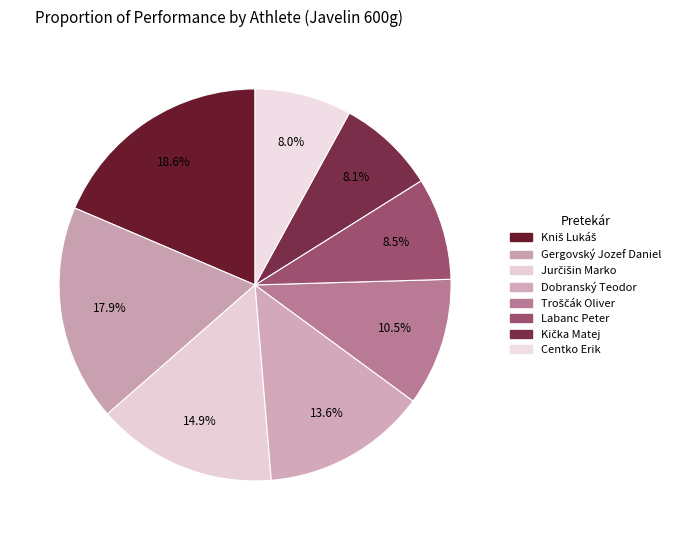

Which slice is the largest?

Kniš Lukáš